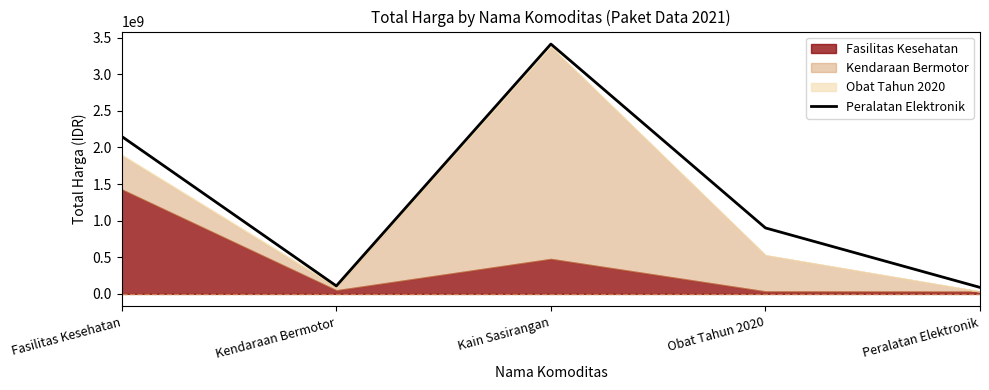

What is the value of the 5th point from the left?

88672000